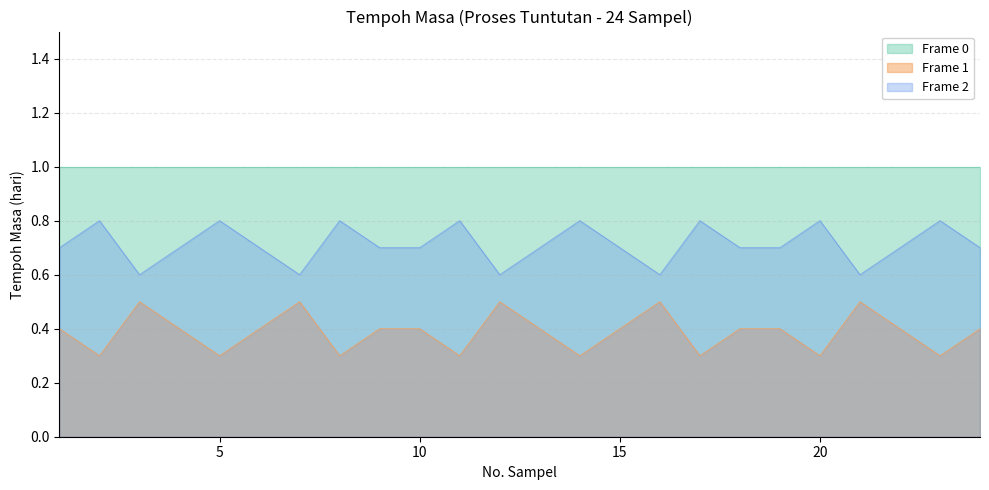

Between 16 and 6, which is larger?

16